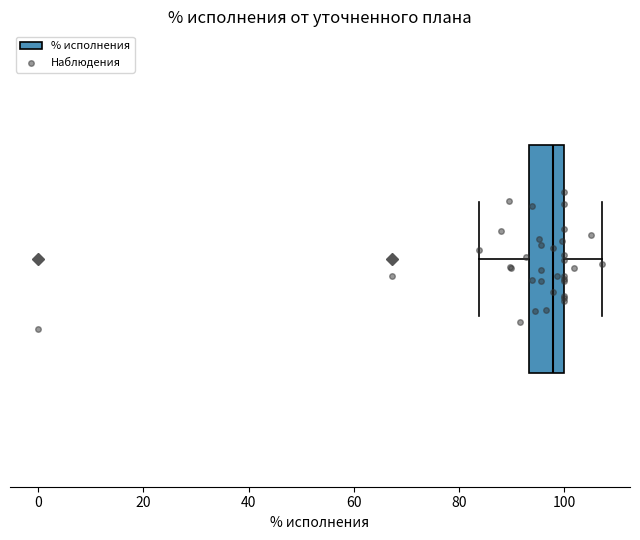

Transcribe this box plot: give where the median line is, the range the box spans, and where the two whiskers end, as read against the x-axis. The values are not printed on the chart, so give them approximately, as read against the axis.

median 98, box 94 to 100, whiskers 84 to 108